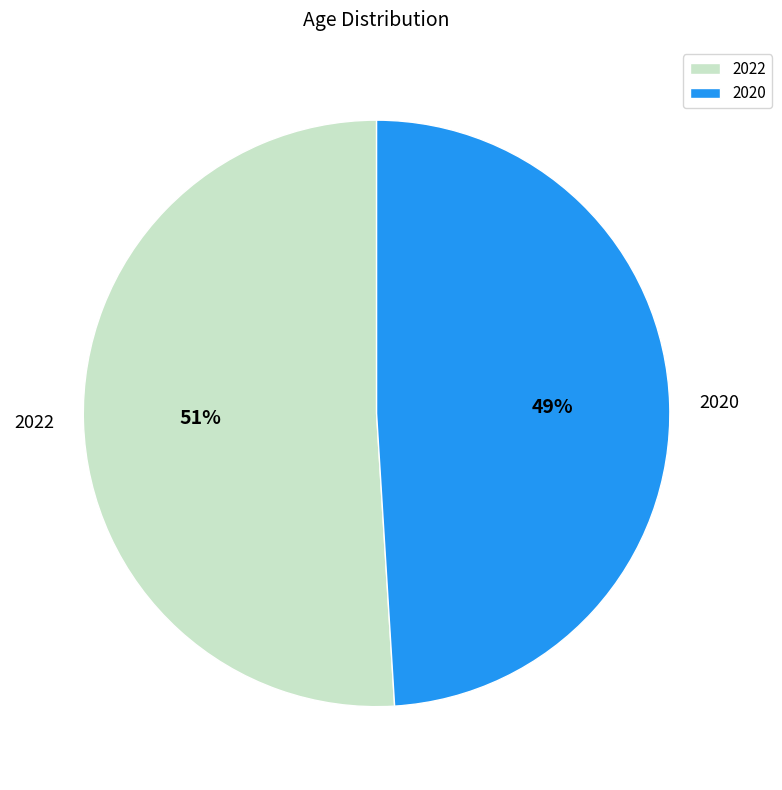

To the nearest percent, what is the average slice percentage?

50%